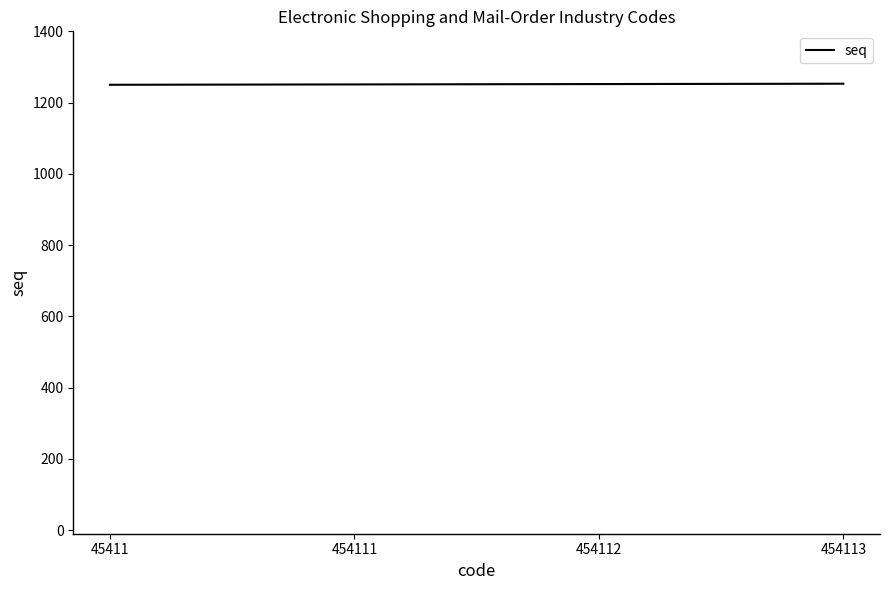

True or false: the data has more than 2 interior local peaks.

False